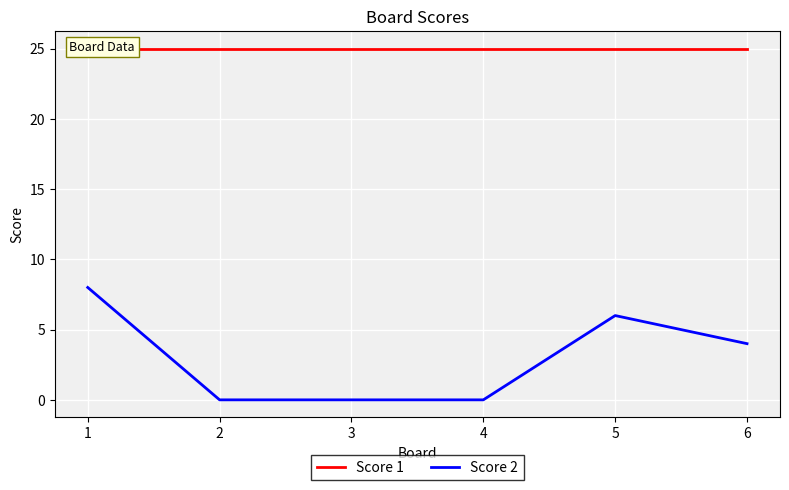

True or false: Score 2 and Score 1 intersect in this chart.

False